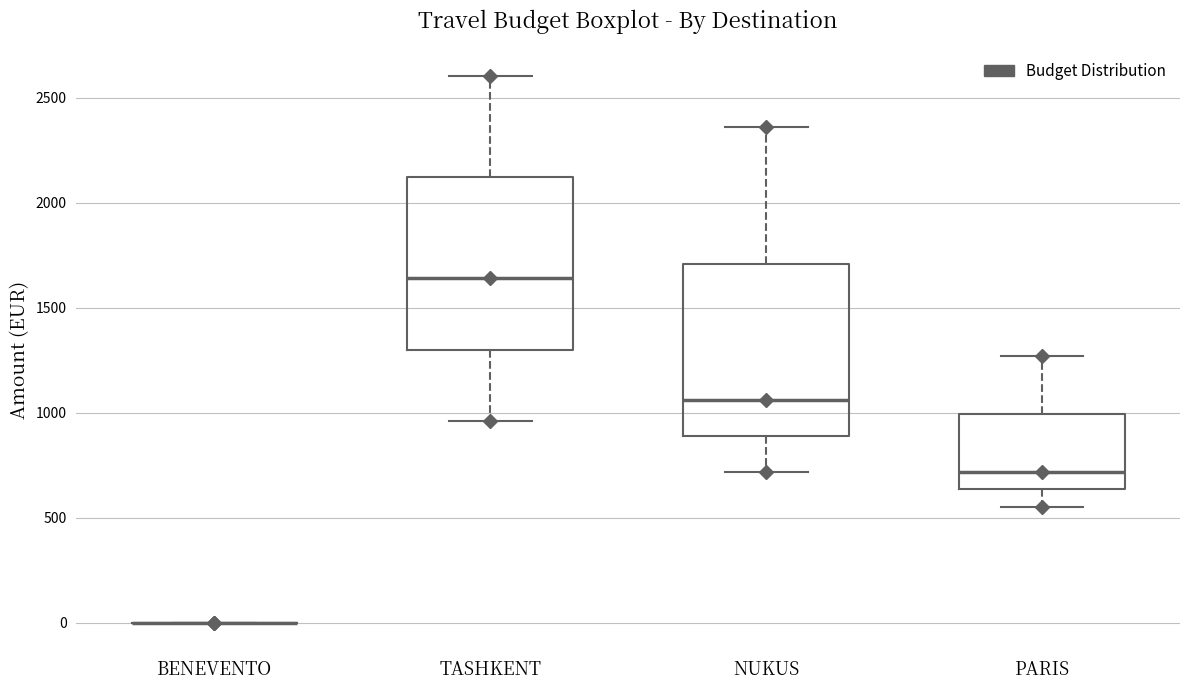

Reading left to right, transcribe this box plot: for each box, give where its median line is, the range the box spans, and where its two whiskers end, as read against the y-axis. The values are not printed on the chart, so give them approximately, as read against the axis.

BENEVENTO: box collapsed to a line at 0, whiskers 0 to 0
TASHKENT: median 1650, box 1300 to 2100, whiskers 950 to 2600
NUKUS: median 1050, box 900 to 1700, whiskers 700 to 2350
PARIS: median 700, box 650 to 1000, whiskers 550 to 1250